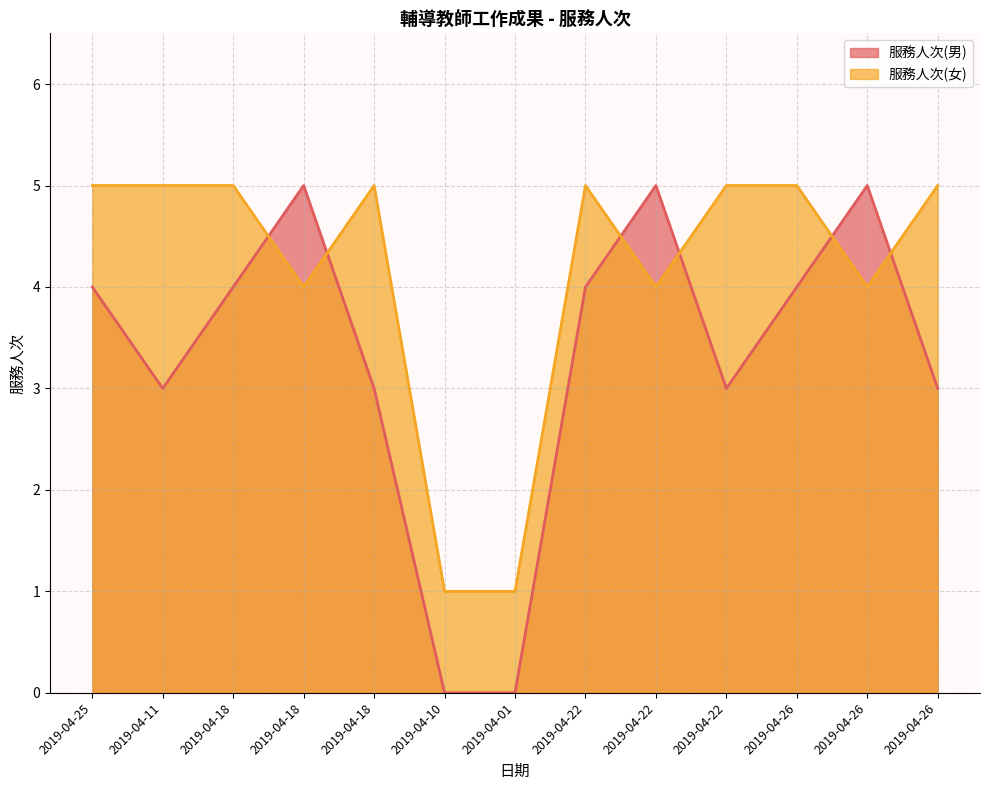

What is the difference between the highest and lowest values at 2019-04-11?

2